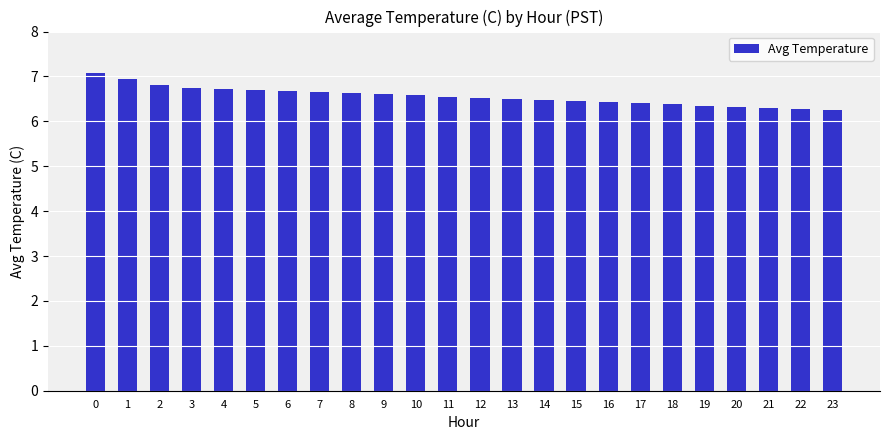

Is it true that the value at 17 is 6.4?

True